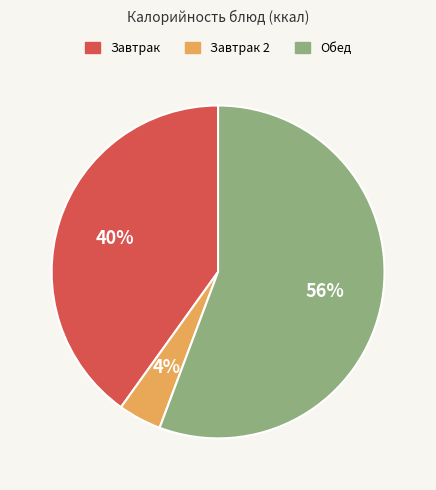

Rank the categories by value from lowest to highest.

Завтрак 2, Завтрак, Обед